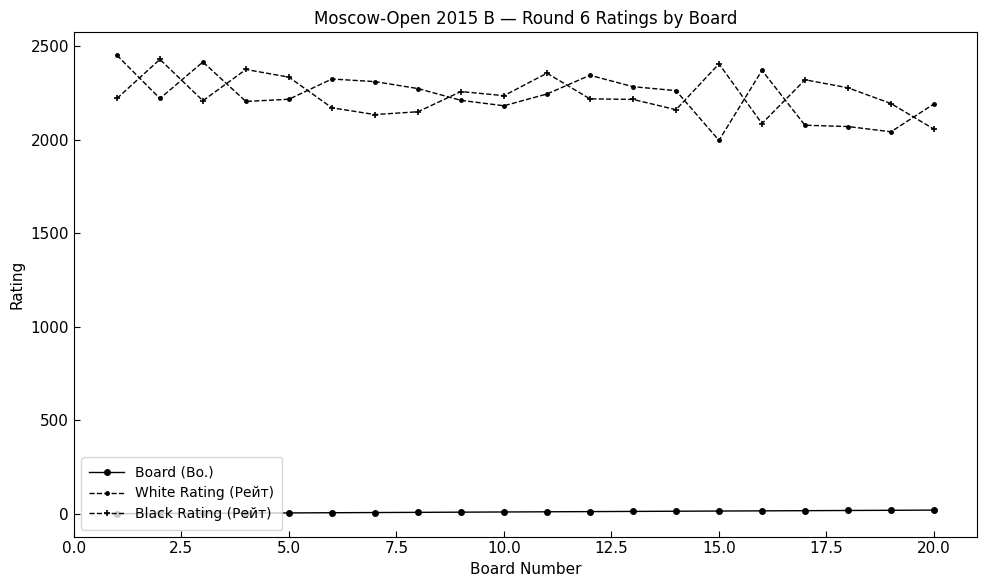

What is the difference between the maximum and minimum values in the White Rating (Рейт) series?

455